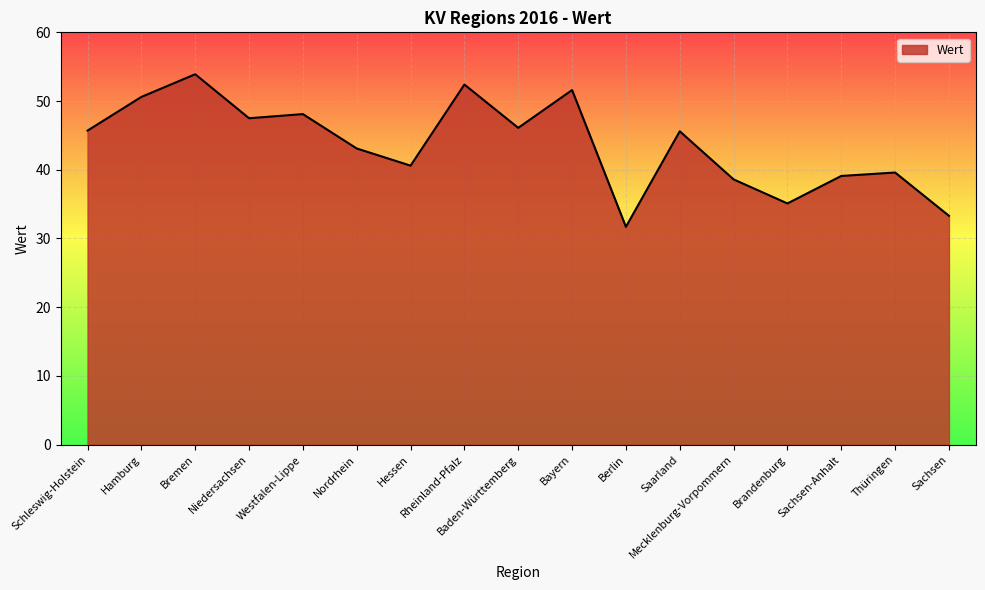

Where does the data first go above 45?

Schleswig-Holstein